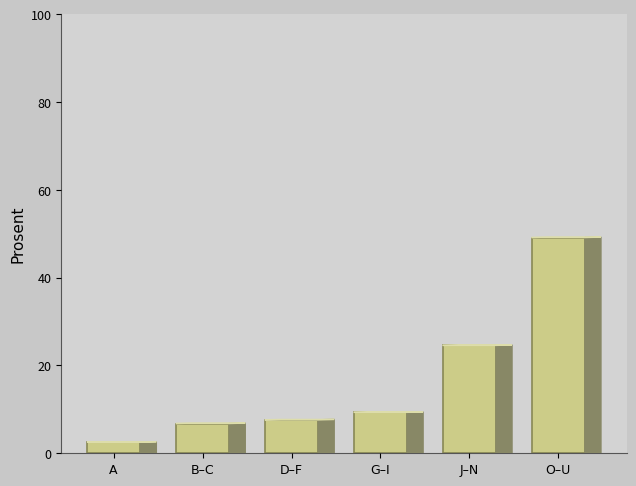

Reading right to left, transcribe all the data shown in this chart.

49.2	24.6	9.3	7.6	6.8	2.5